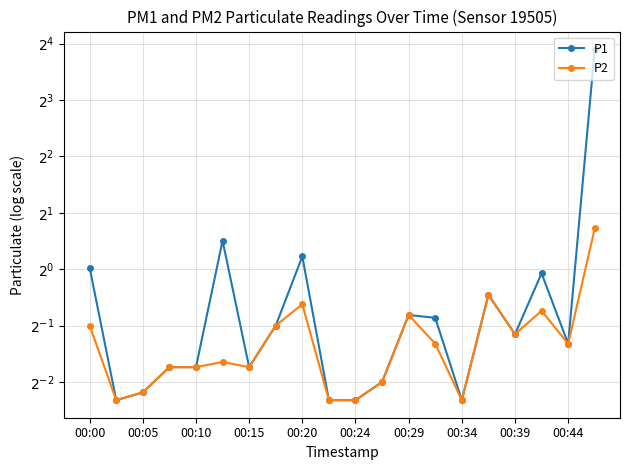

Which series changed the most between 00:20 and 00:44?

P1